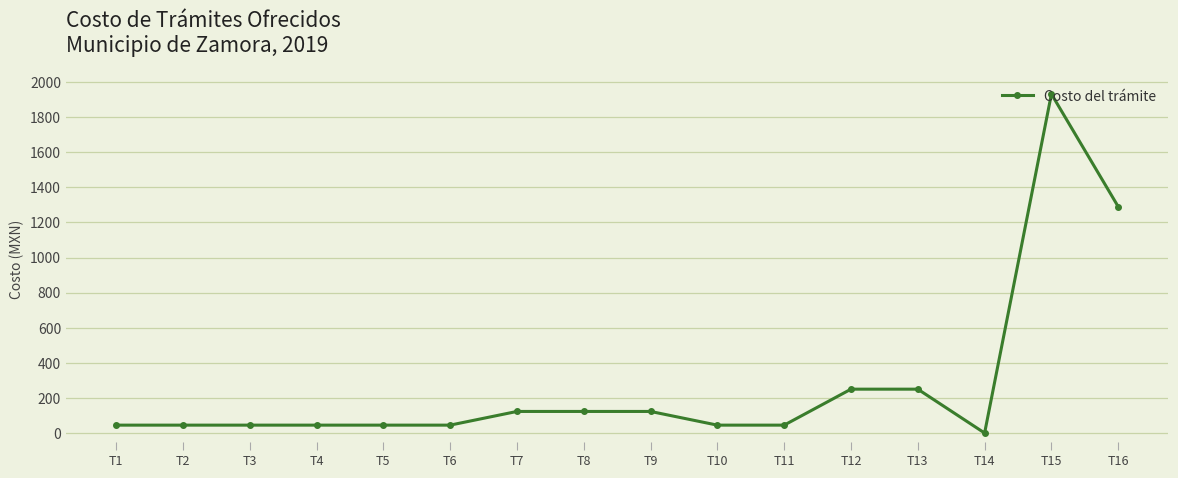

Reading right to left, what are all the values shown in this chart?

1290	1932	0	250	250	45	45	123	123	123	45	45	45	45	45	45